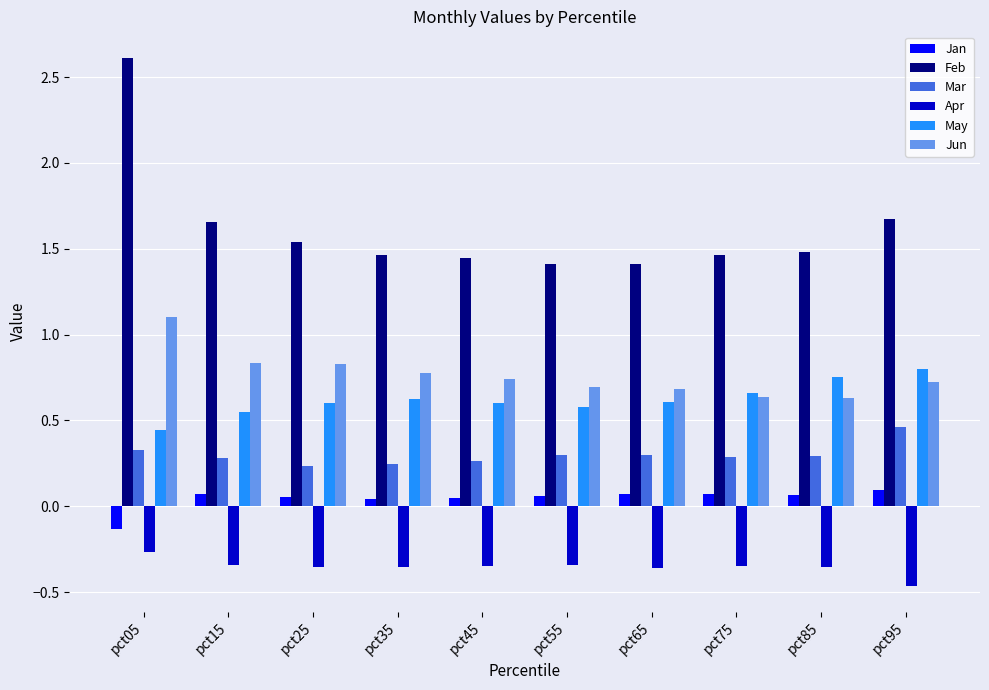

Which series has the largest total across all categories?

Feb